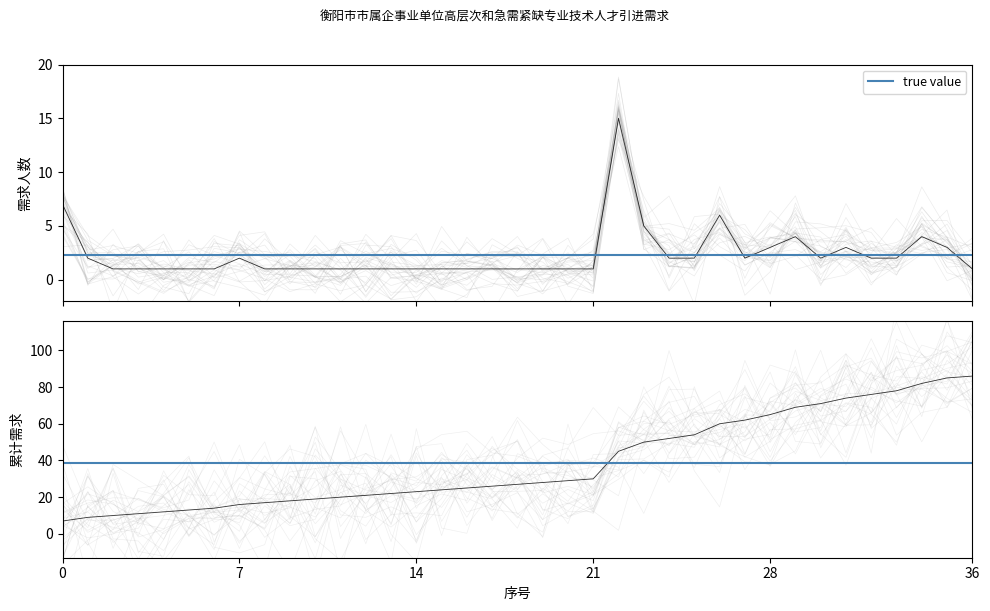

Is it true that the value at 17 is 0?

False